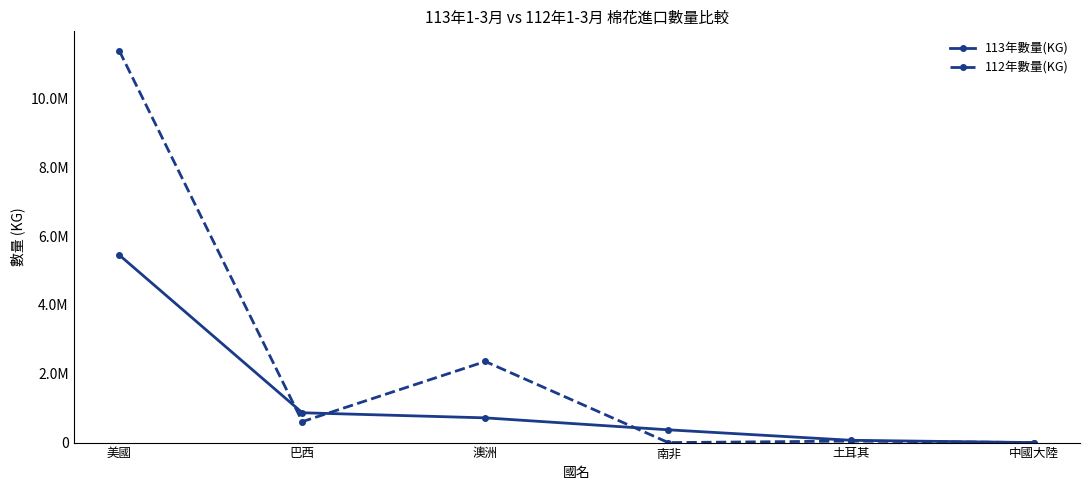

What is the maximum value shown in the chart?

11384822